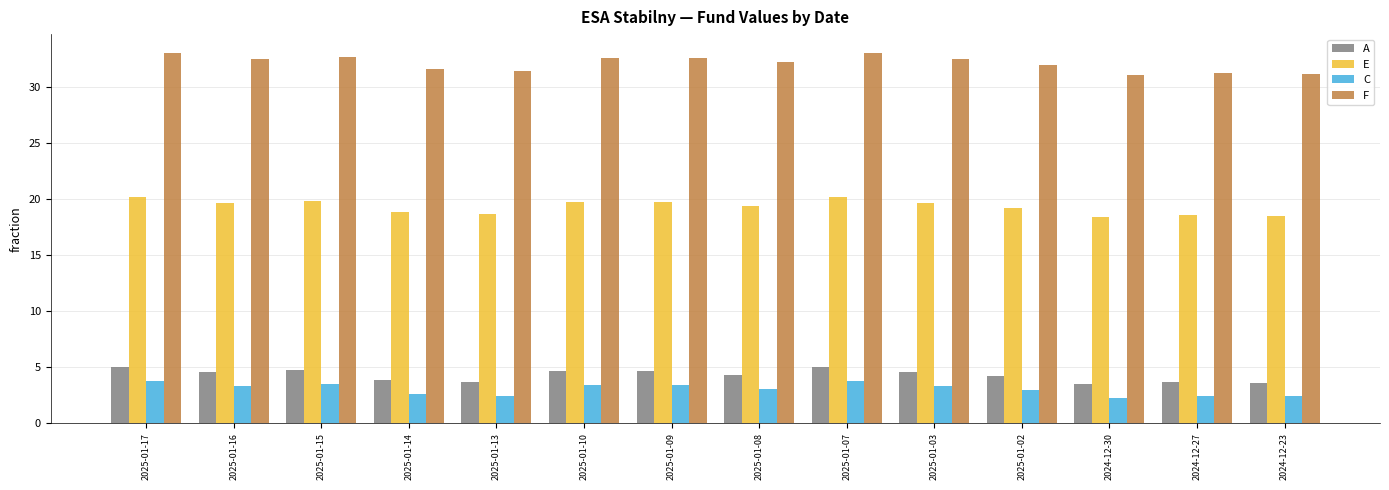

What is the difference between the F values at 2024-12-27 and 2025-01-10?

1.3